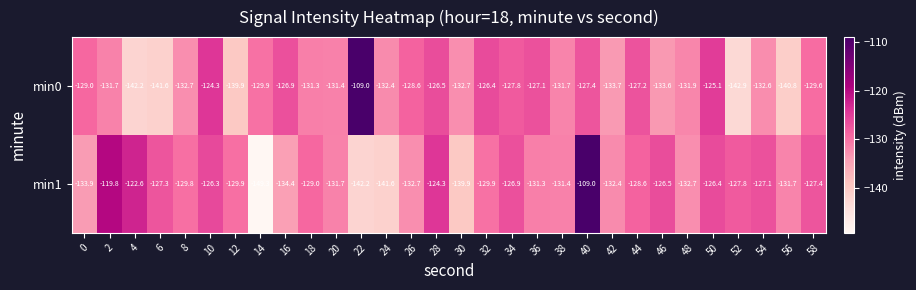

Is it true that min1 equals -141.6 at 24?

True